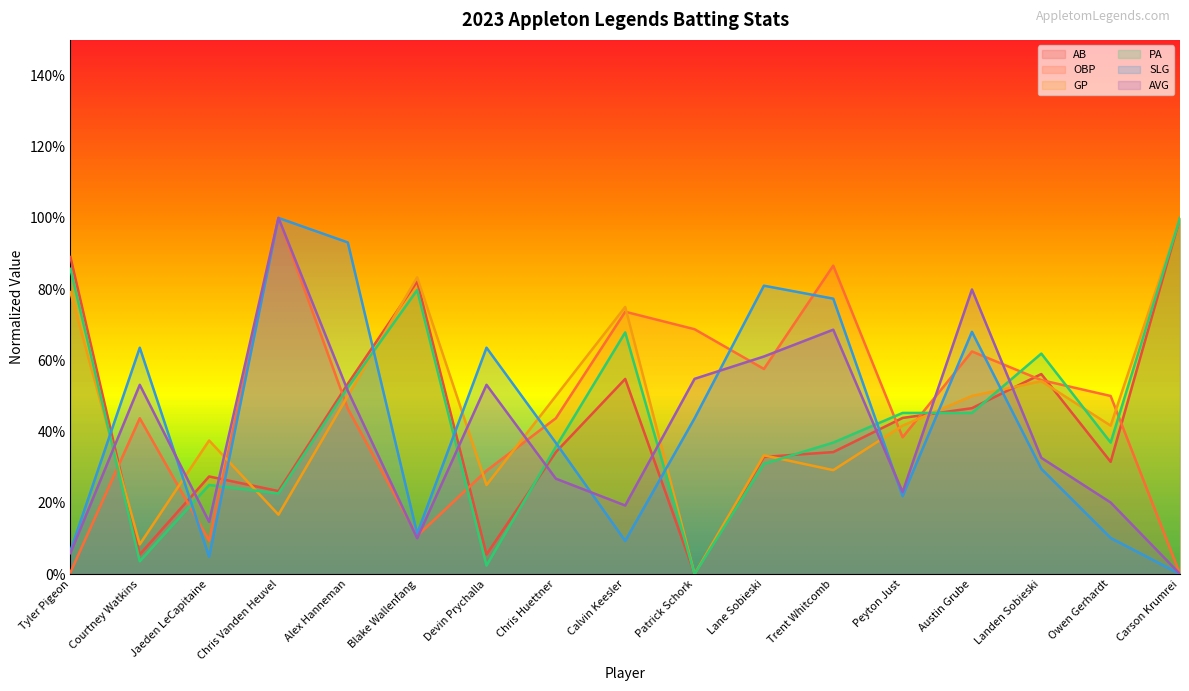

What is the difference between the second highest and second lowest values in the PA series?

0.8